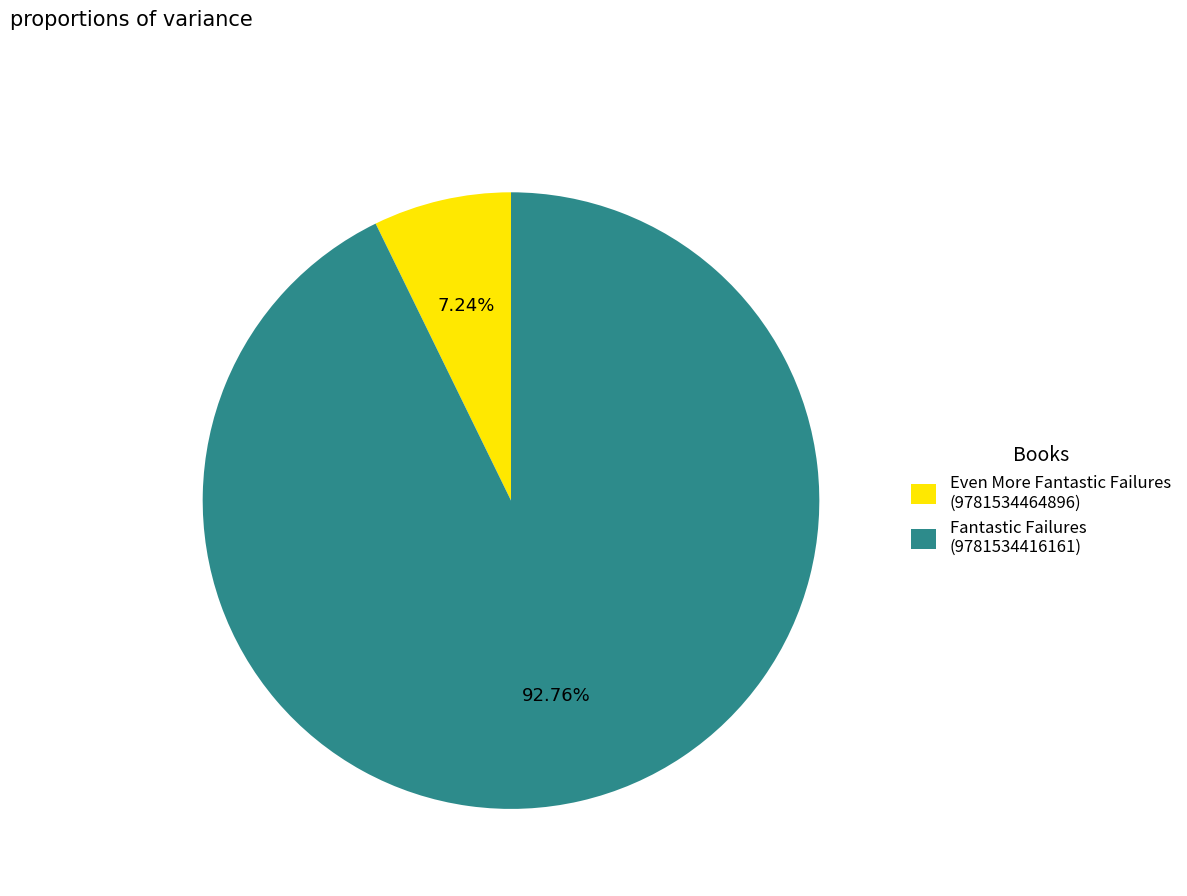

Does Fantastic Failures (9781534416161) account for over 50% of the chart?

Yes